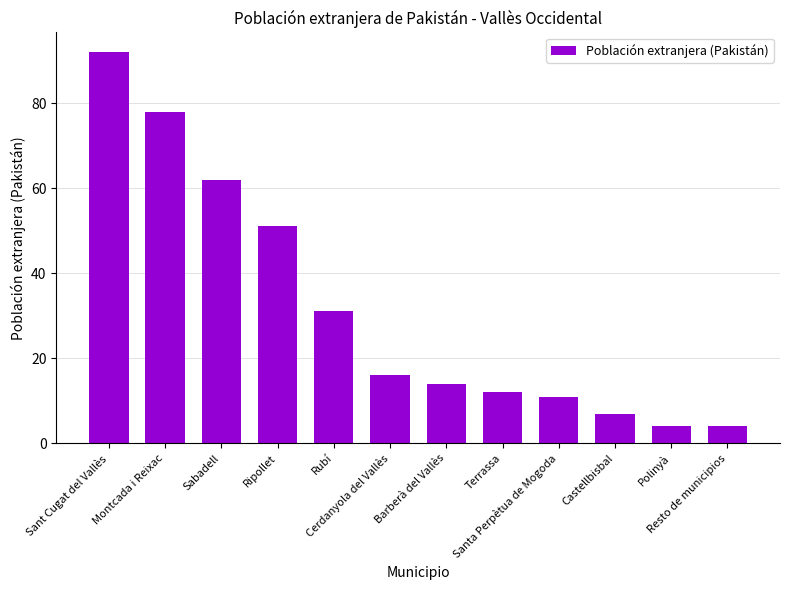

What is the label of the 10th bar from the left?

Castellbisbal